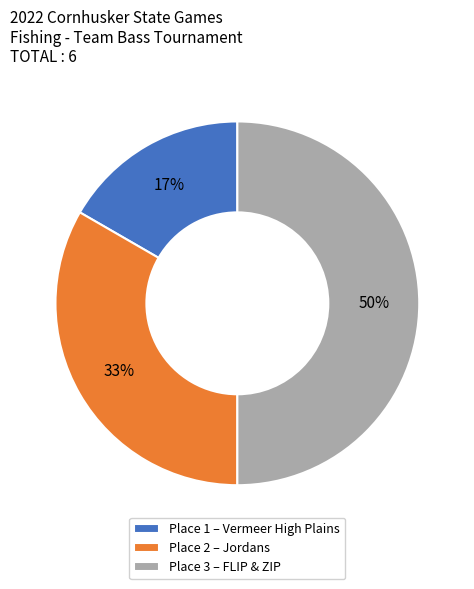

Which has a higher value, Place 2 – Jordans or Place 1 – Vermeer High Plains?

Place 2 – Jordans